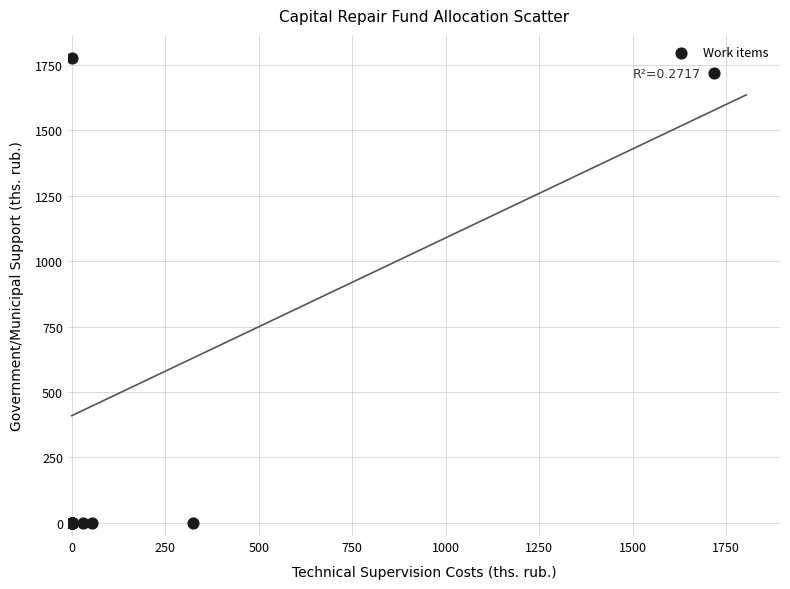

What Y value in the scatter plot is closest to 887?

1717.9